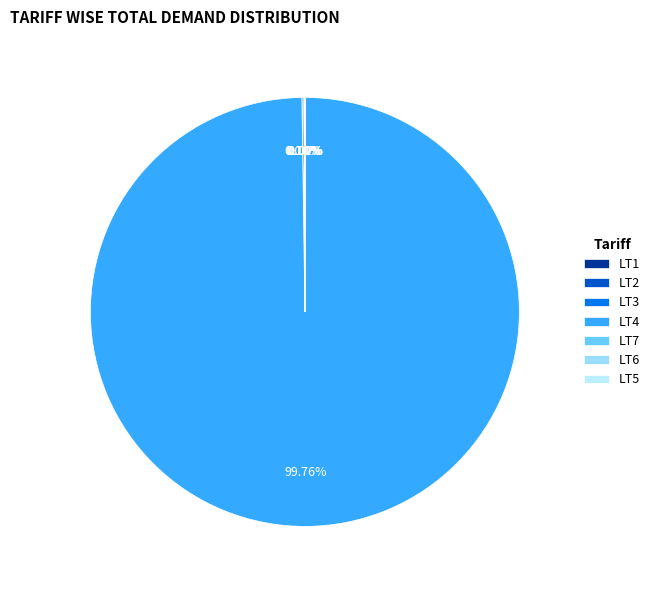

What is the ratio of the value at LT5 to the value at LT6?

0.3